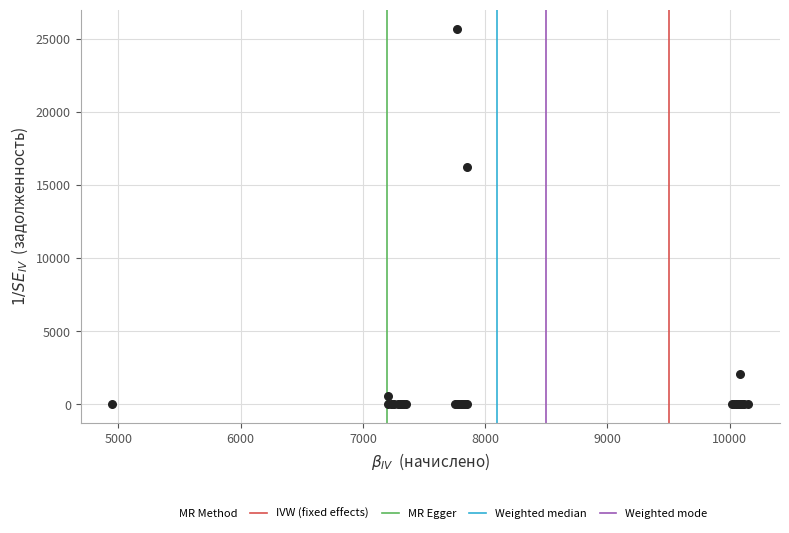

What Y value in the scatter plot is closest to 12858?

16273.6